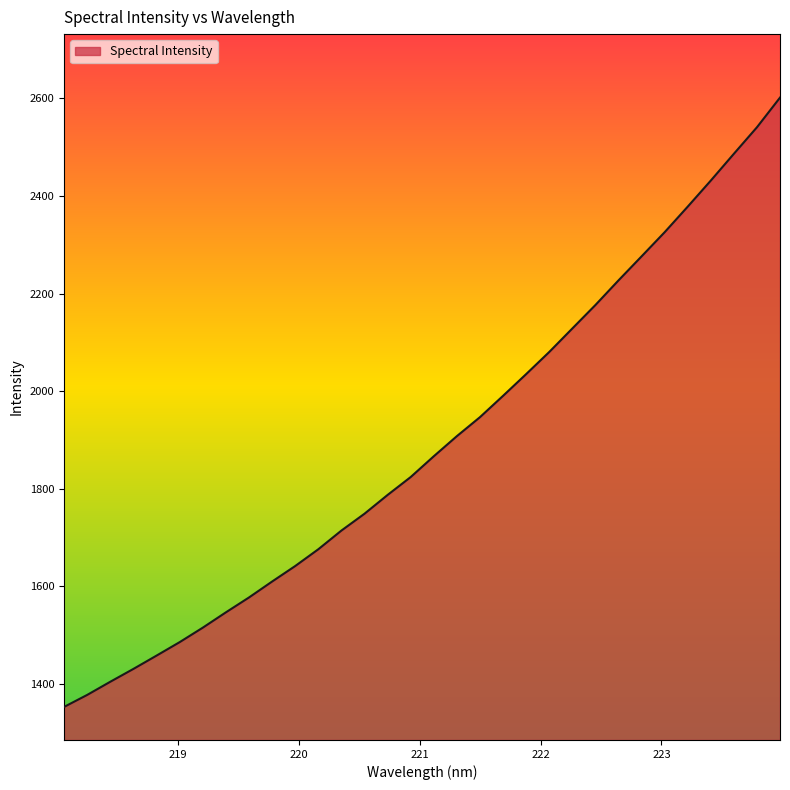

What is the average value?

1892.3